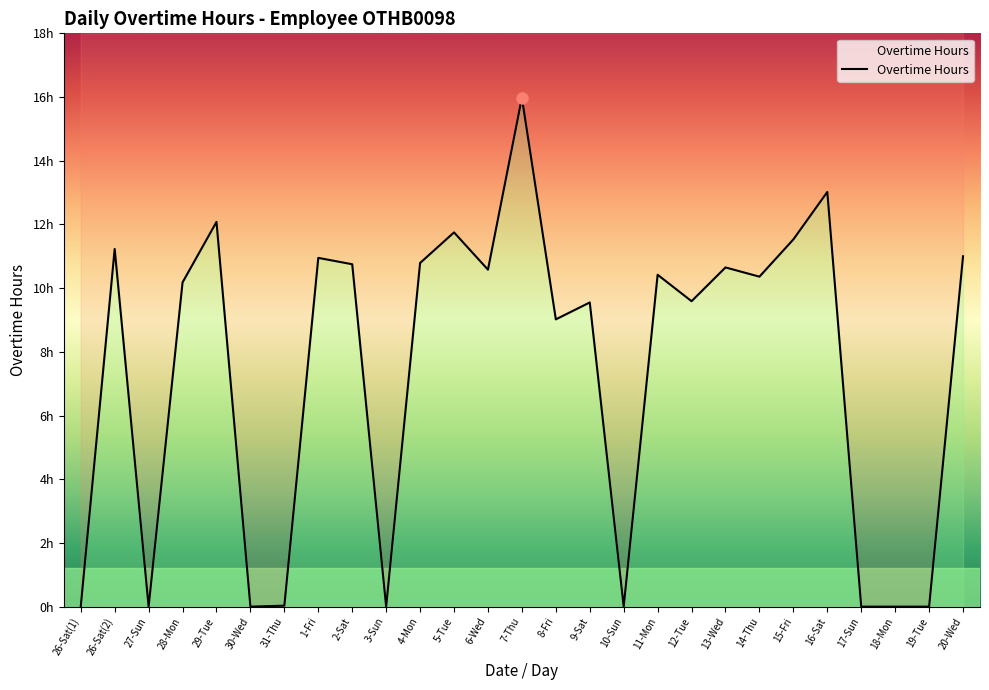

What is the maximum value shown in the chart?

16.0